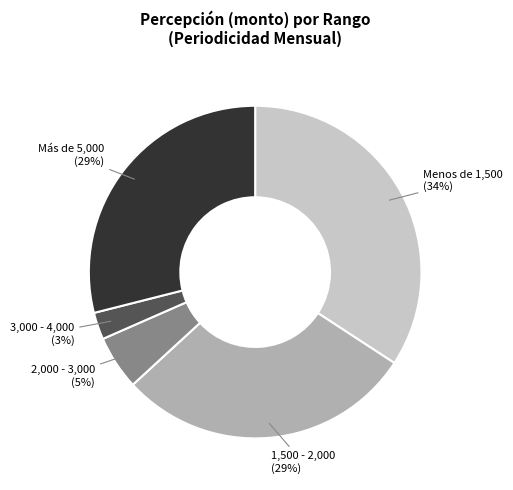

Is there any slice that represents more than half of the pie?

No